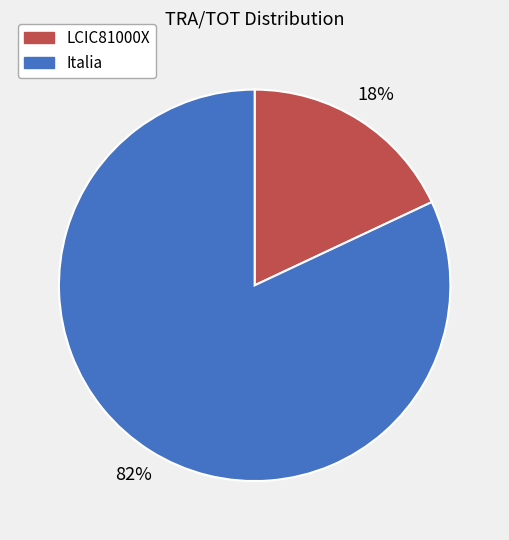

What is the majority slice?

Italia